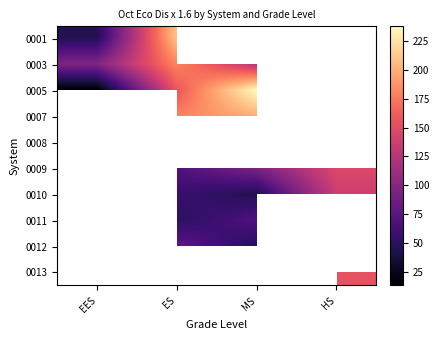

What is the difference between the 0009 values at HS and MS?

53.0